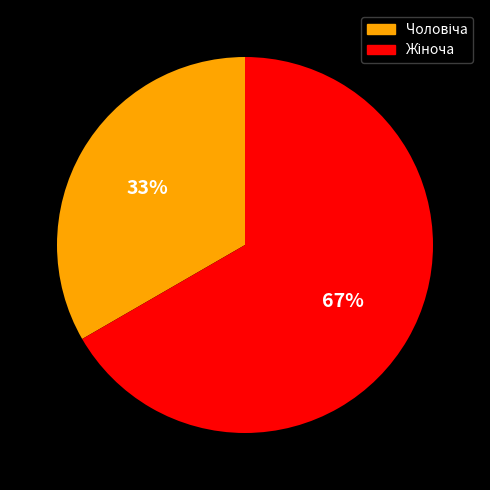

To the nearest percent, what is the average slice percentage?

50%